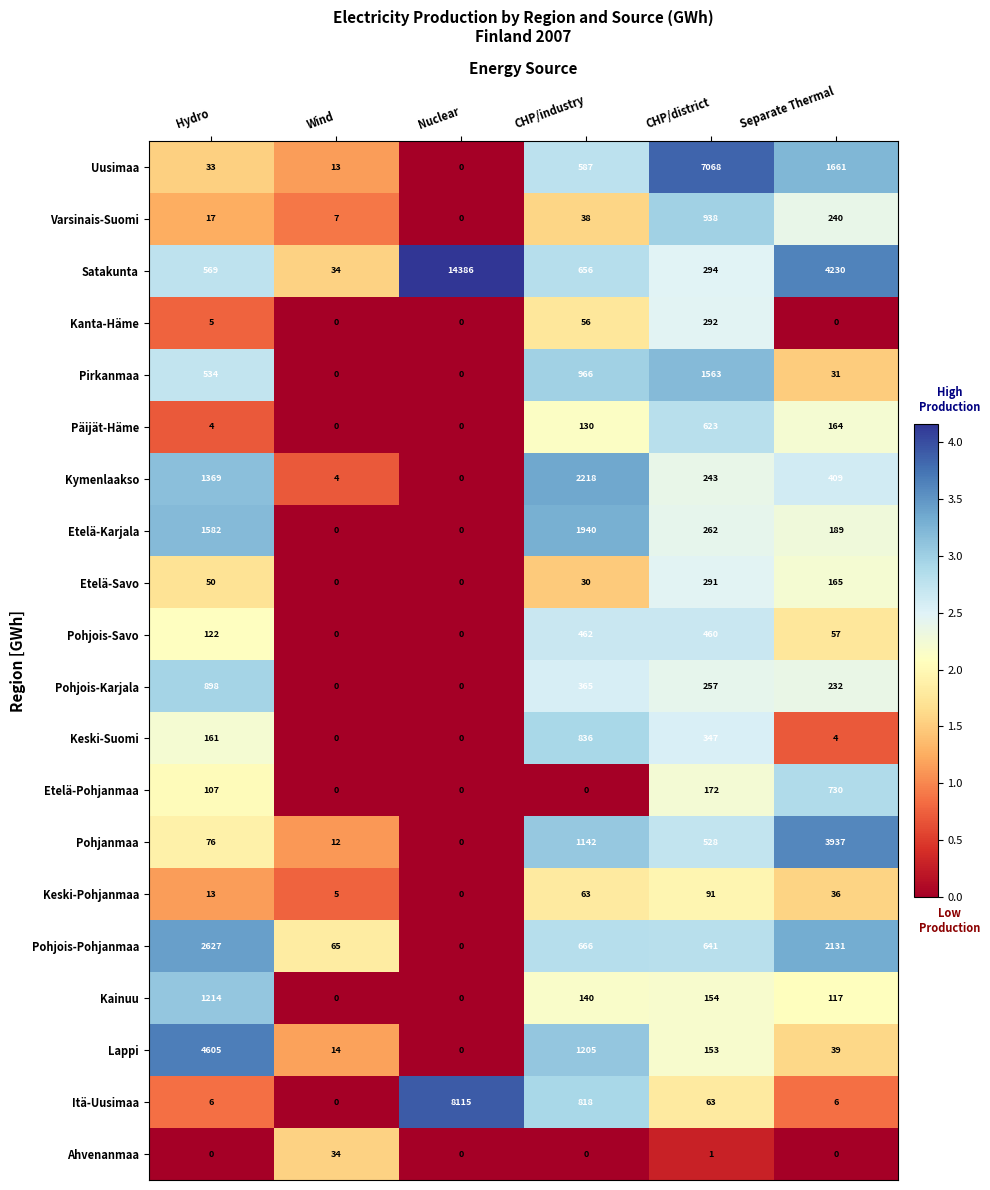

What is the spread (max minus min) of values at CHP/industry?

2218